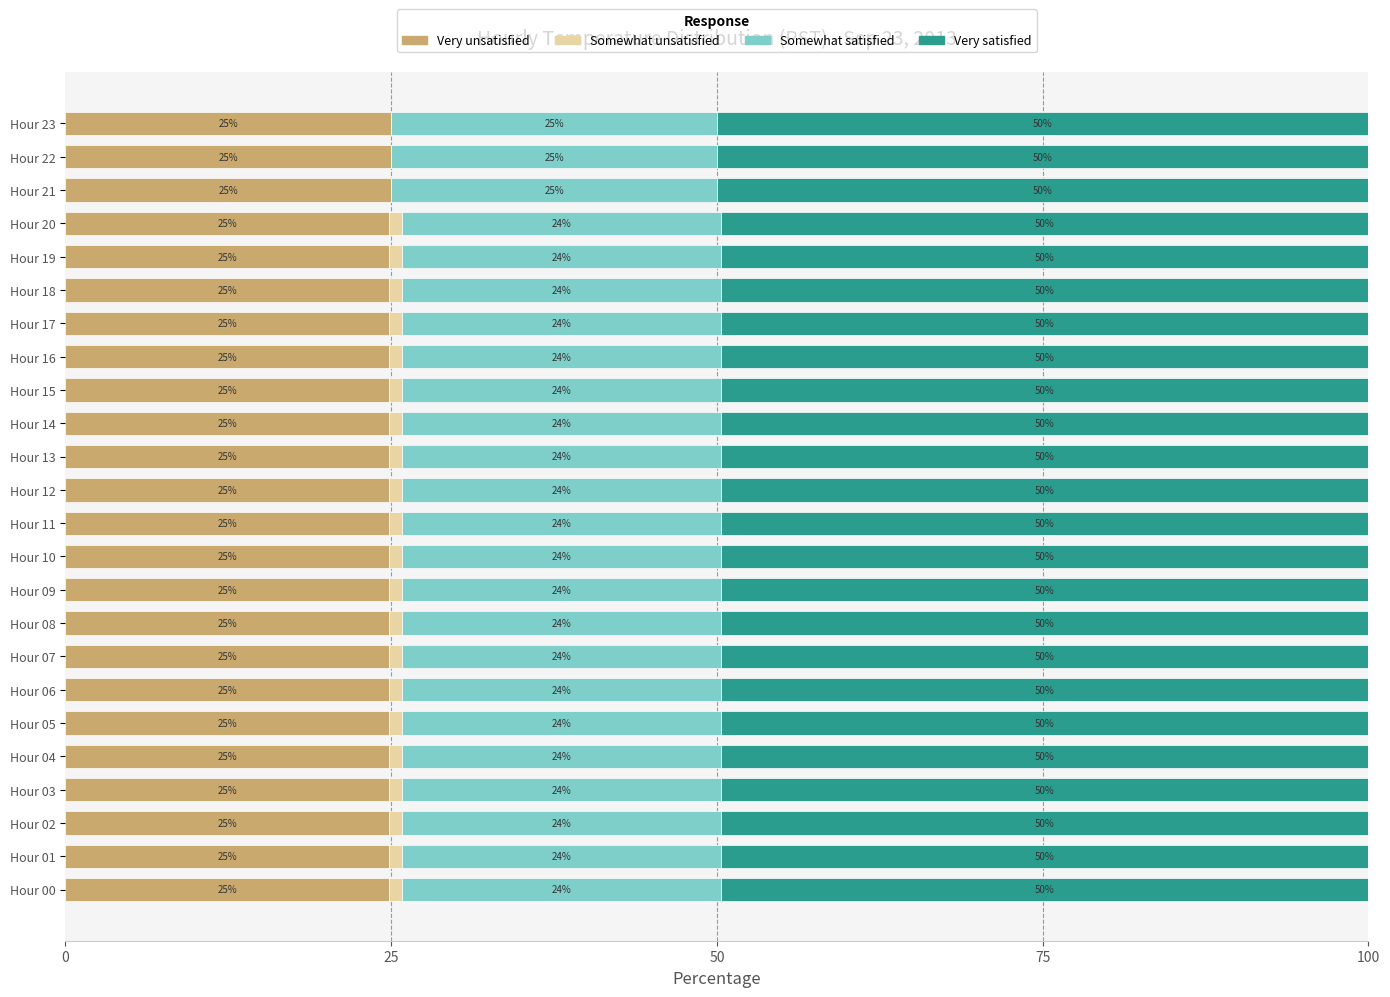

The value of Very unsatisfied at Hour 08 is 38.2. True or false?

False